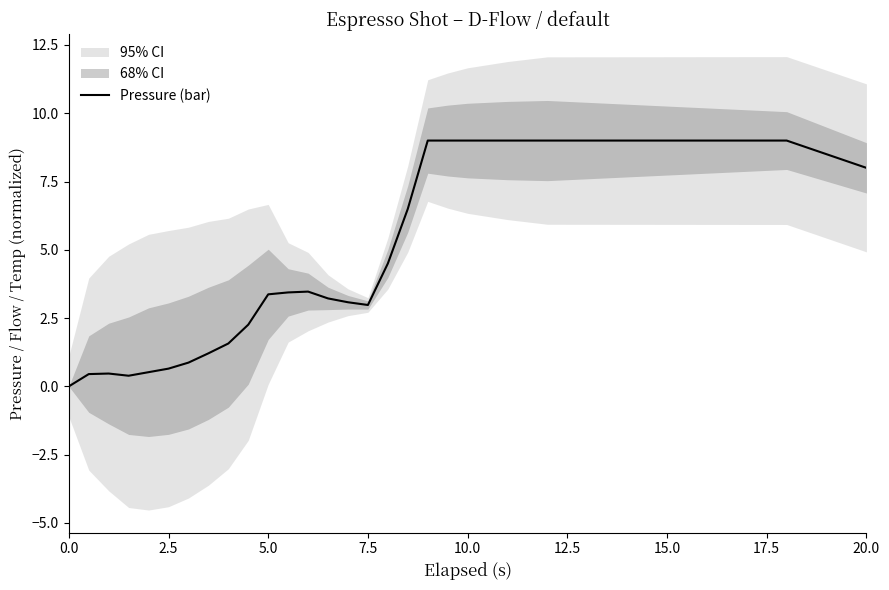

Is this an area chart (filled region under the line)?

No